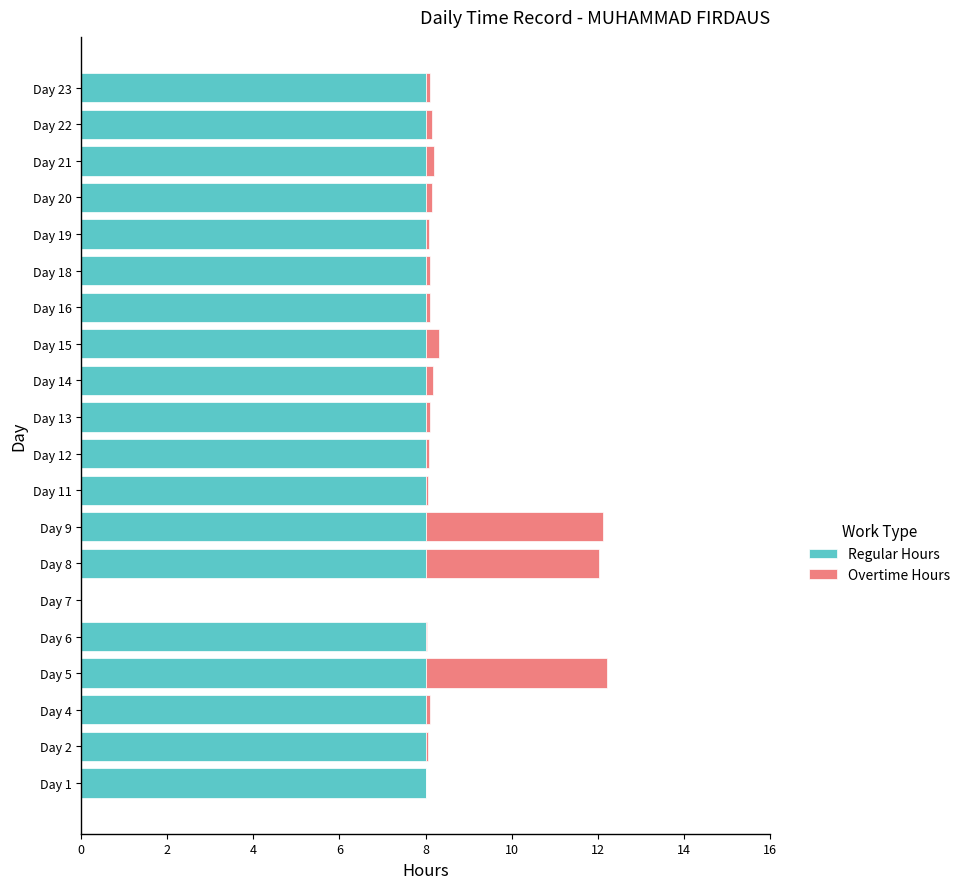

The Regular Hours series shows 2.8 at Day 14. True or false?

False